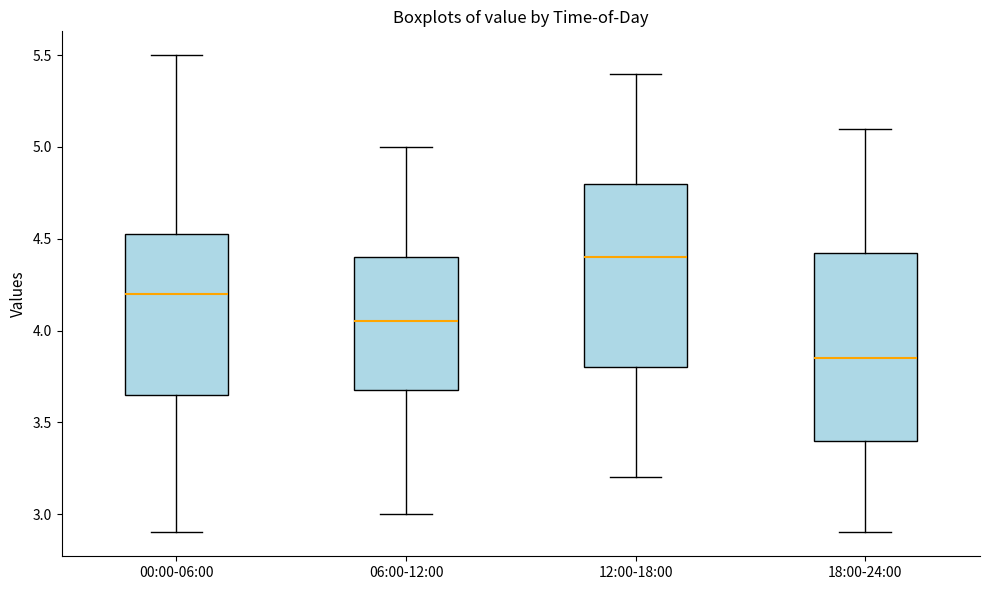

Reading left to right, read every box against the y-axis: the position of its median line, the range the box covers, and the ends of its whiskers. The values are not printed on the chart, so give them approximately, as read against the axis.

00:00-06:00: median 4.20, box 3.65 to 4.55, whiskers 2.90 to 5.50
06:00-12:00: median 4.05, box 3.70 to 4.40, whiskers 3.00 to 5.00
12:00-18:00: median 4.40, box 3.80 to 4.80, whiskers 3.20 to 5.40
18:00-24:00: median 3.85, box 3.40 to 4.45, whiskers 2.90 to 5.10